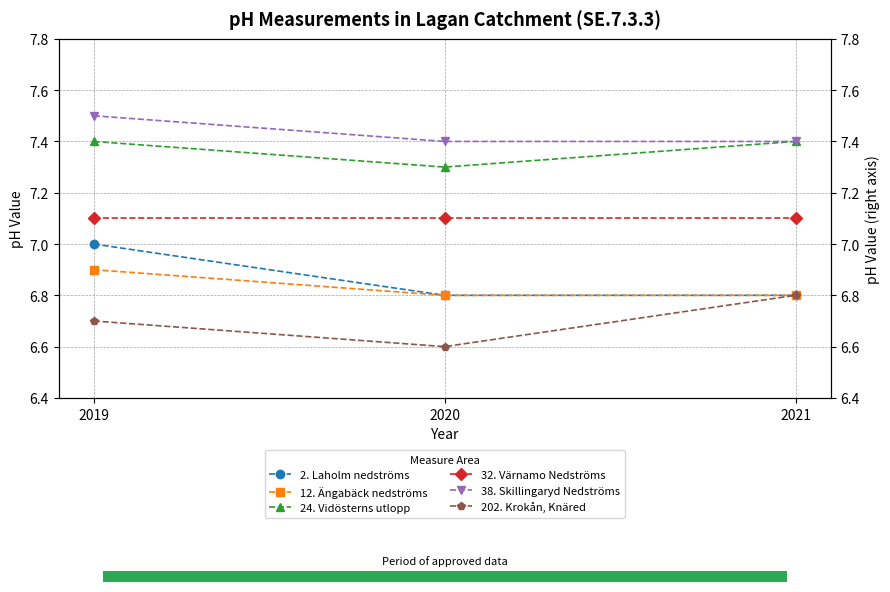

Reading right to left, transcribe all the data shown in this chart.

2. Laholm nedströms: 6.8	6.8	7.0
12. Ängabäck nedströms: 6.8	6.8	6.9
24. Vidösterns utlopp: 7.4	7.3	7.4
32. Värnamo Nedströms: 7.1	7.1	7.1
38. Skillingaryd Nedströms: 7.4	7.4	7.5
202. Krokån, Knäred: 6.8	6.6	6.7